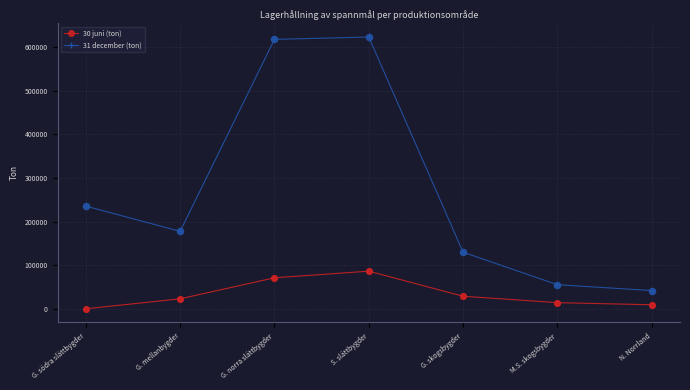

Is the value of 30 juni (ton) at M.S. skogsbygder greater than the value of 31 december (ton) at G. mellanbygder?

No